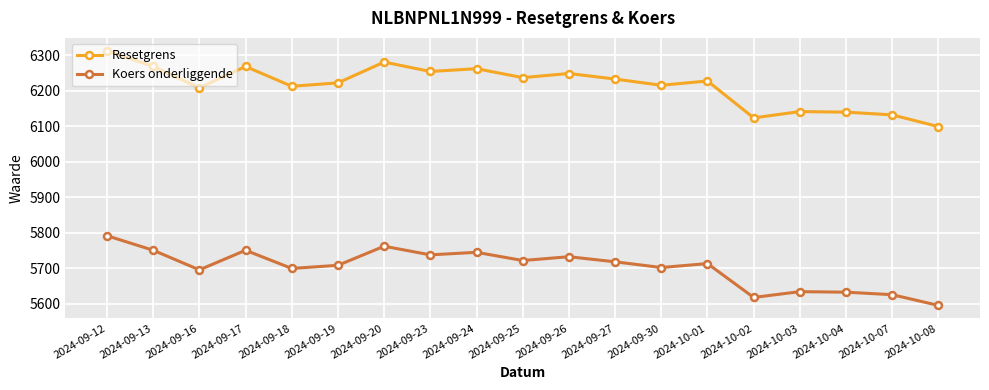

At which category is the sum across all series the highest?

2024-09-12